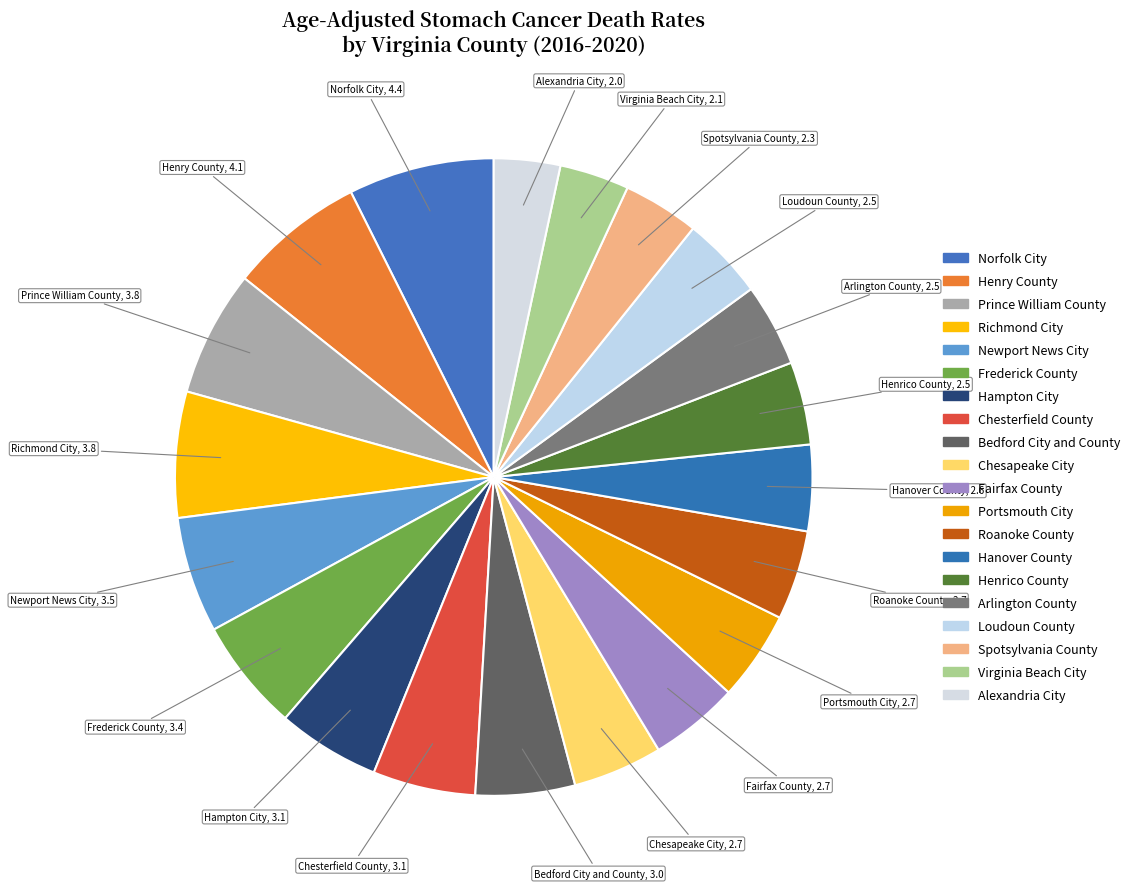

Count the number of slices in the pie.

20